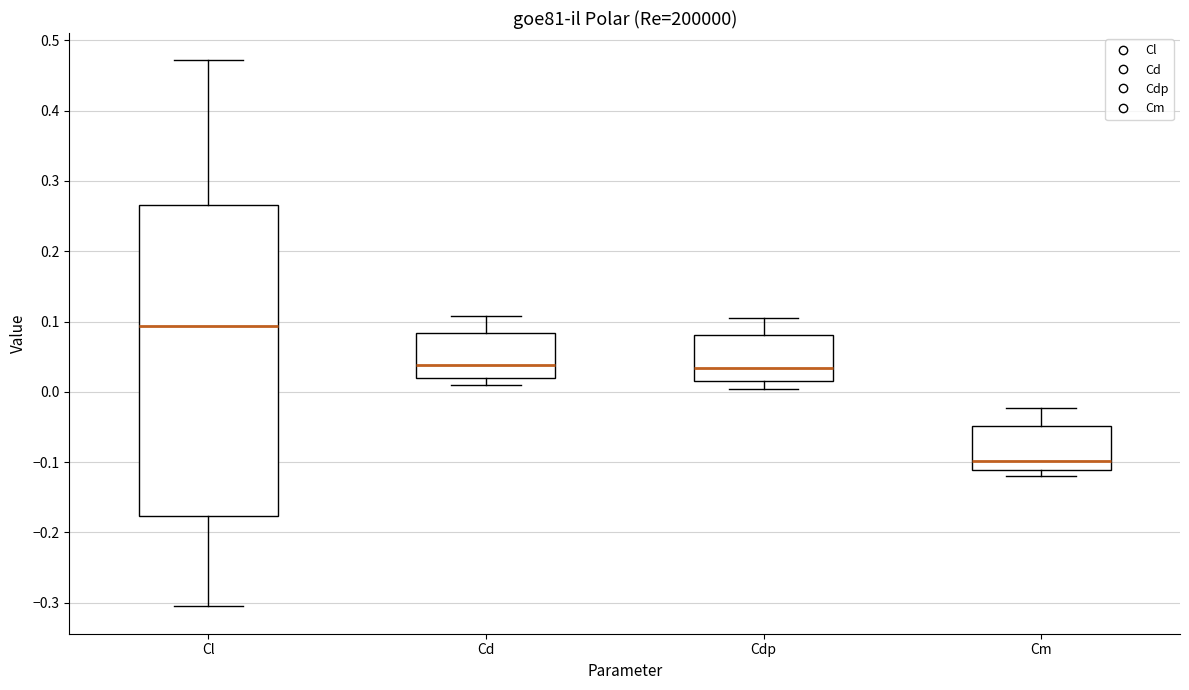

Reading left to right, read every box against the y-axis: the position of its median line, the range the box covers, and the ends of its whiskers. The values are not printed on the chart, so give them approximately, as read against the axis.

Cl: median 0.09, box -0.18 to 0.27, whiskers -0.31 to 0.47
Cd: median 0.04, box 0.02 to 0.08, whiskers 0.01 to 0.11
Cdp: median 0.03, box 0.02 to 0.08, whiskers 0.00 to 0.10
Cm: median -0.10, box -0.11 to -0.05, whiskers -0.12 to -0.02